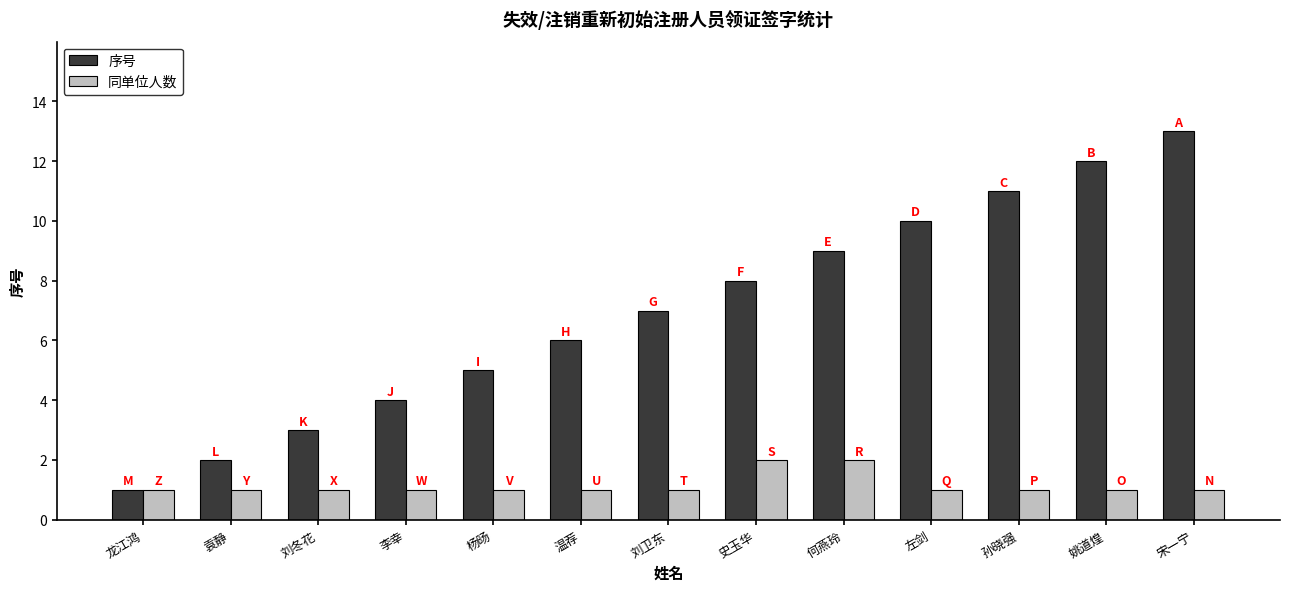

Reading left to right, what are all the values shown in this chart?

序号: 1	2	3	4	5	6	7	8	9	10	11	12	13
同单位人数: 1	1	1	1	1	1	1	2	2	1	1	1	1